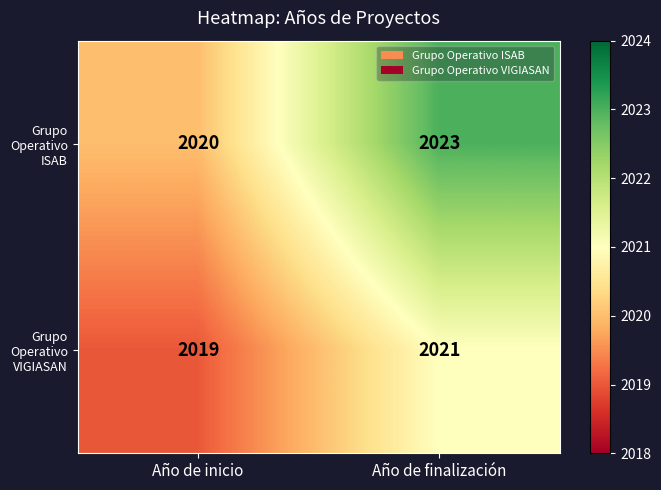

Between Año de inicio and Año de finalización, which series saw the biggest shift?

Grupo Operativo ISAB